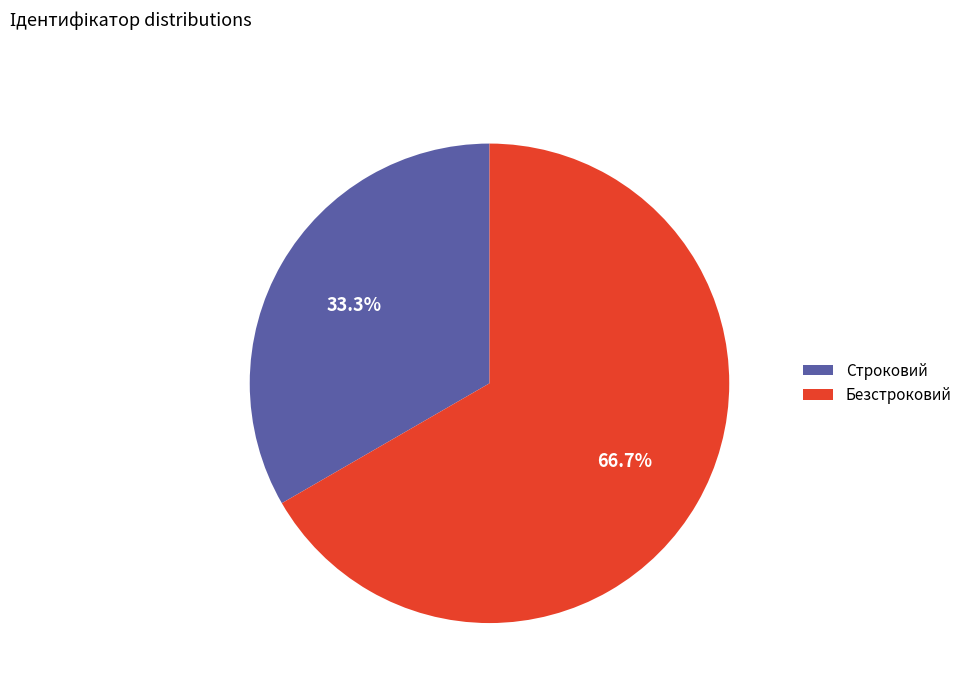

What is the total percentage of Строковий and Безстроковий?

100.0%